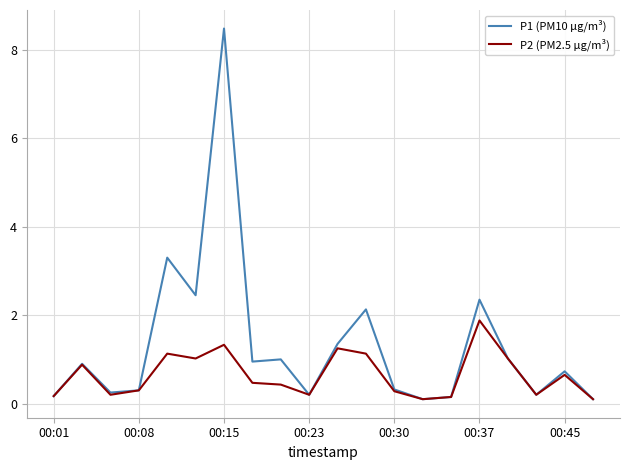

What is the maximum value shown in the chart?

8.5